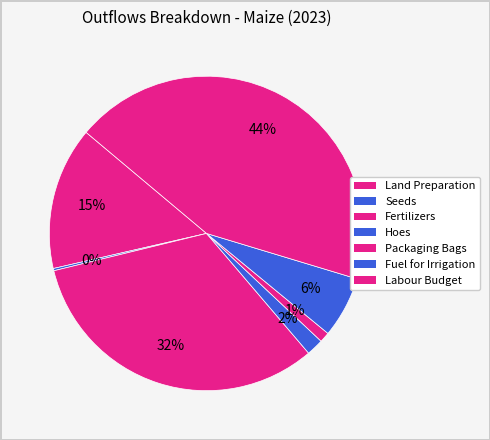

Which category has the smallest portion of the pie?

Seeds